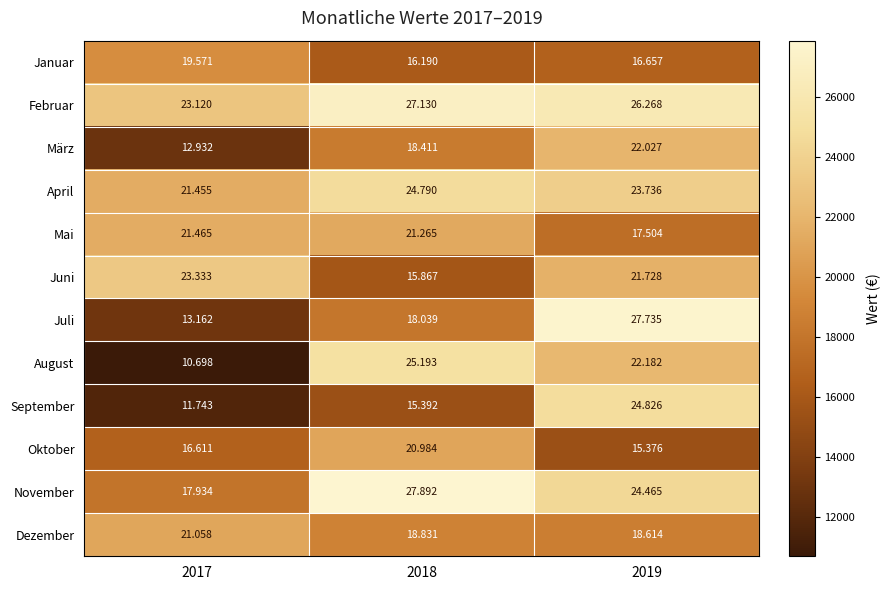

Rank the series by their maximum value, from highest to lowest.

November, Juli, Februar, August, September, April, Juni, März, Mai, Dezember, Oktober, Januar